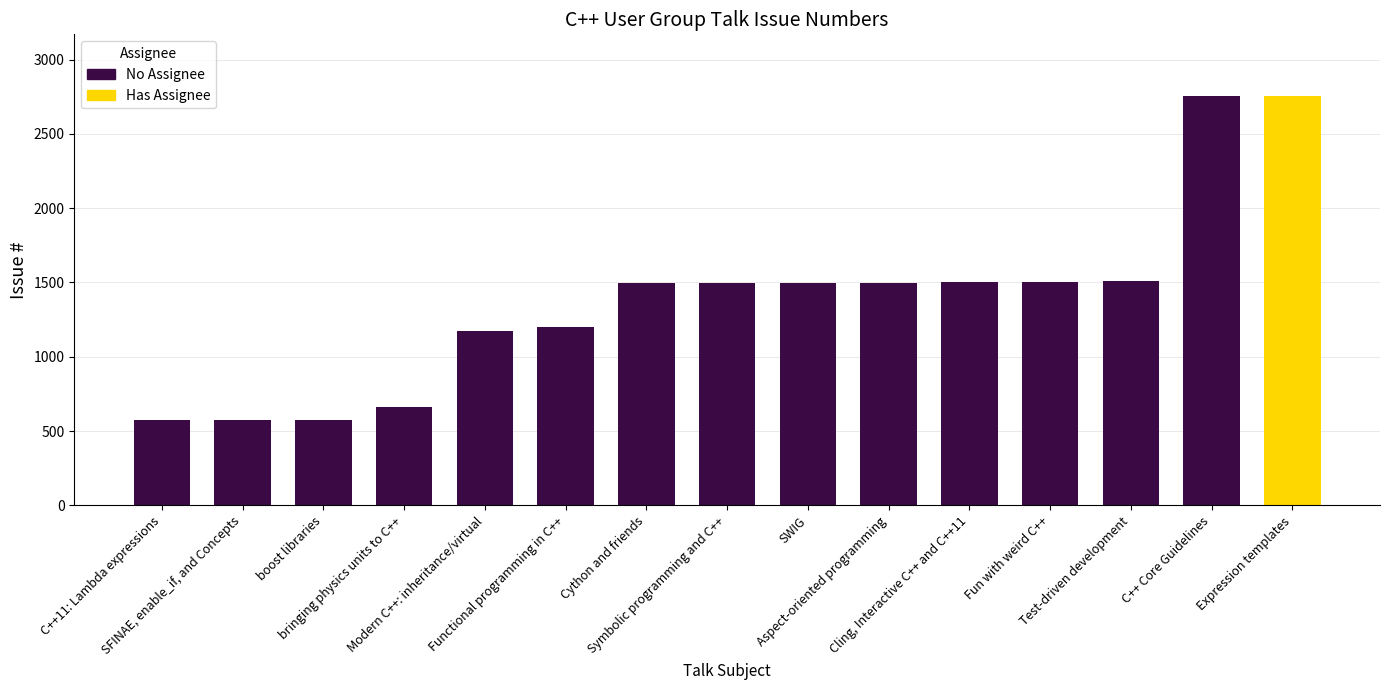

True or false: the data shows 1172 at Modern C++: inheritance/virtual.

True